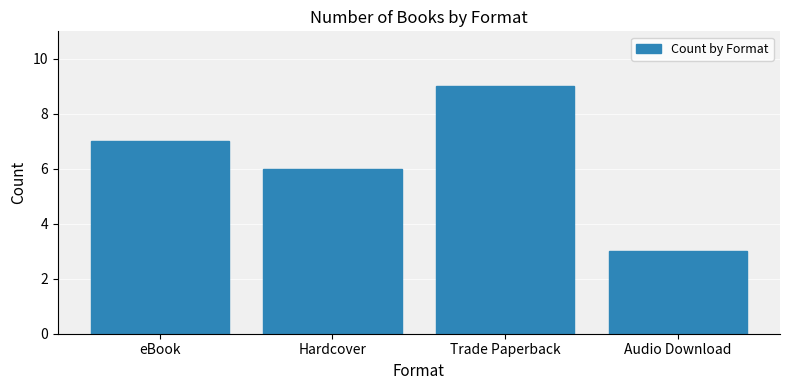

Reading left to right, list all the values displayed in this chart.

eBook=7	Hardcover=6	Trade Paperback=9	Audio Download=3